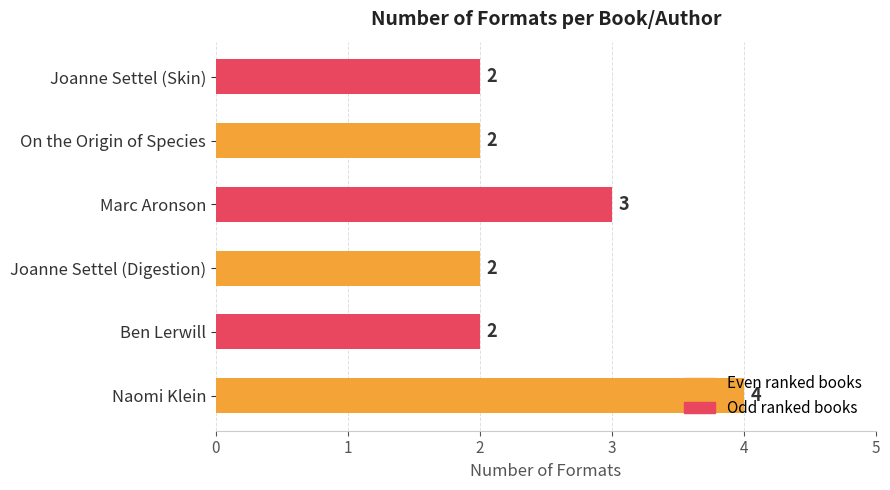

At which label is the value closest to 3?

Marc Aronson